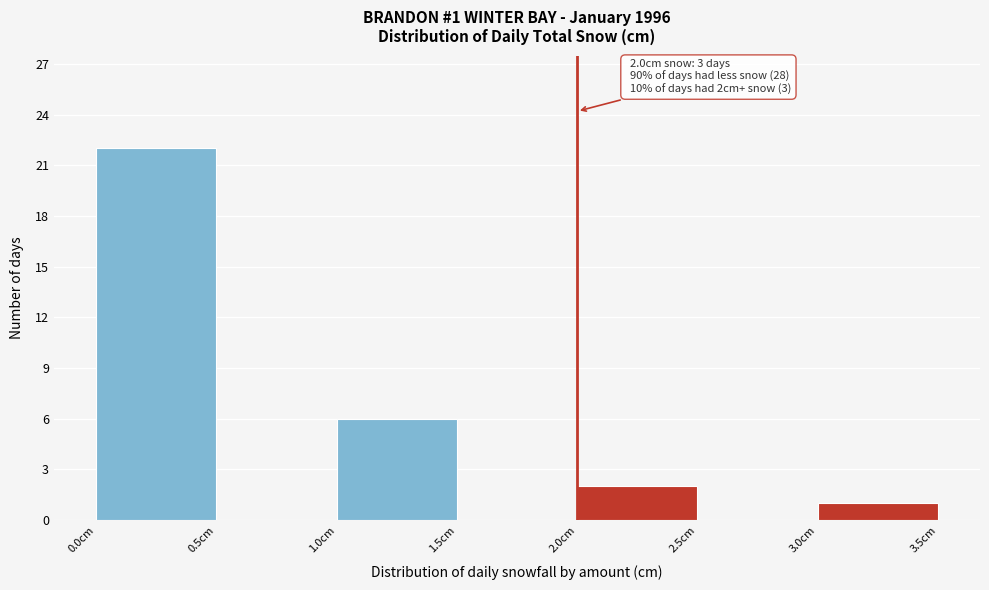

Over which range of the x-axis is the bar tallest?

0.0 to 0.5